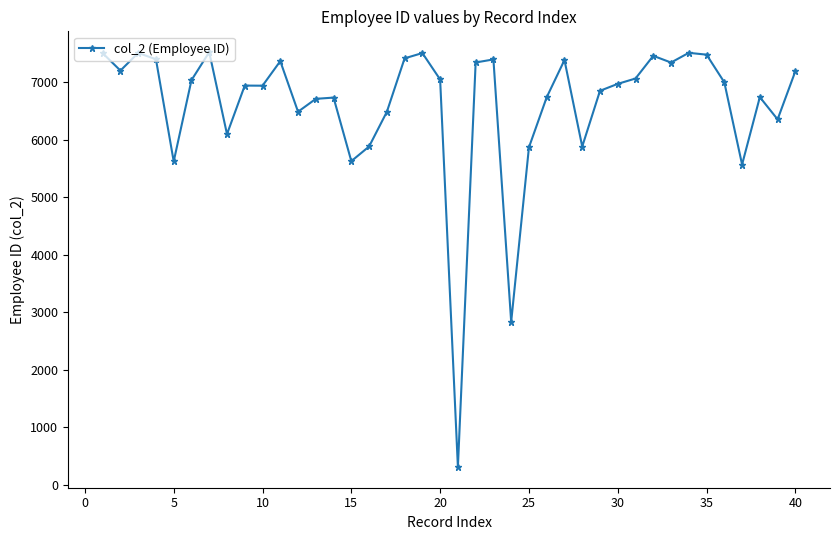

True or false: the data has more than 1 interior local peaks.

True